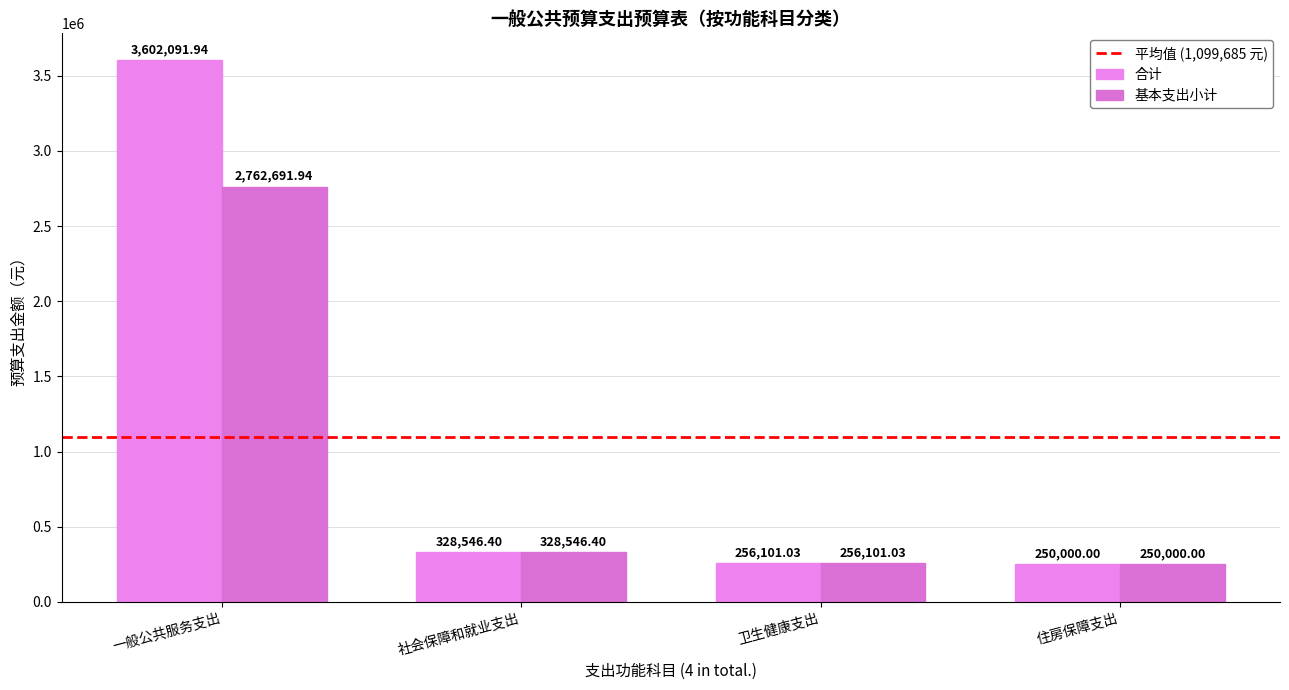

Is the value of 基本支出小计 at 住房保障支出 greater than the value of 合计 at 卫生健康支出?

No